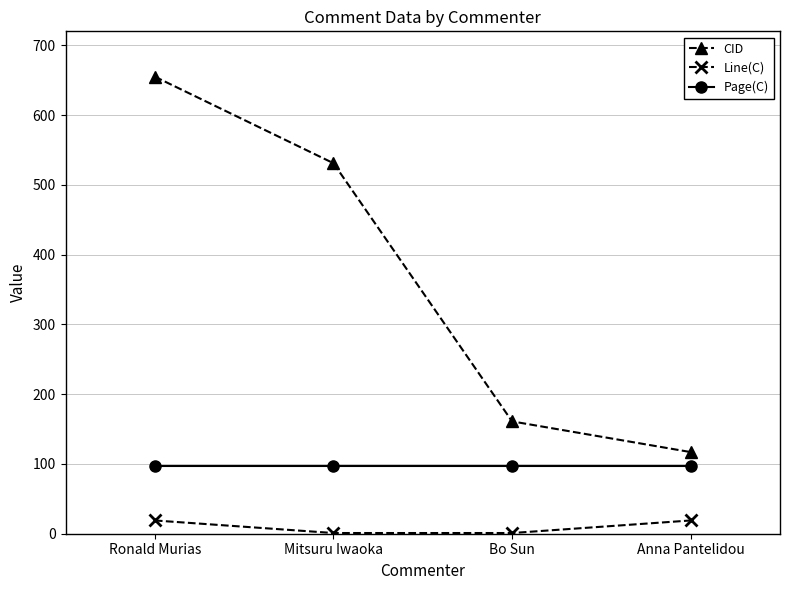

What is the difference between the highest and lowest values at Bo Sun?

160